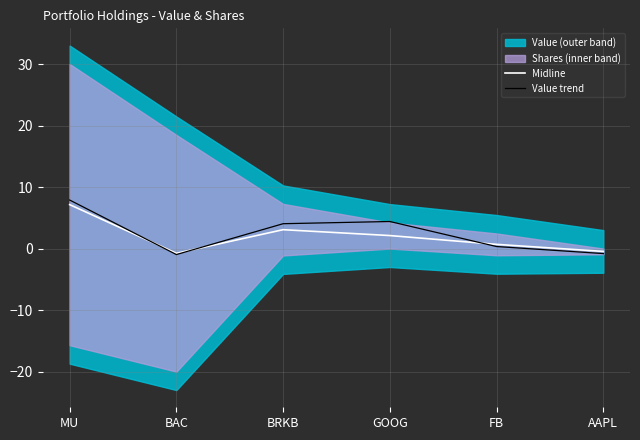

List the labels in order of Midline value, largest first.

MU, BRKB, GOOG, FB, AAPL, BAC